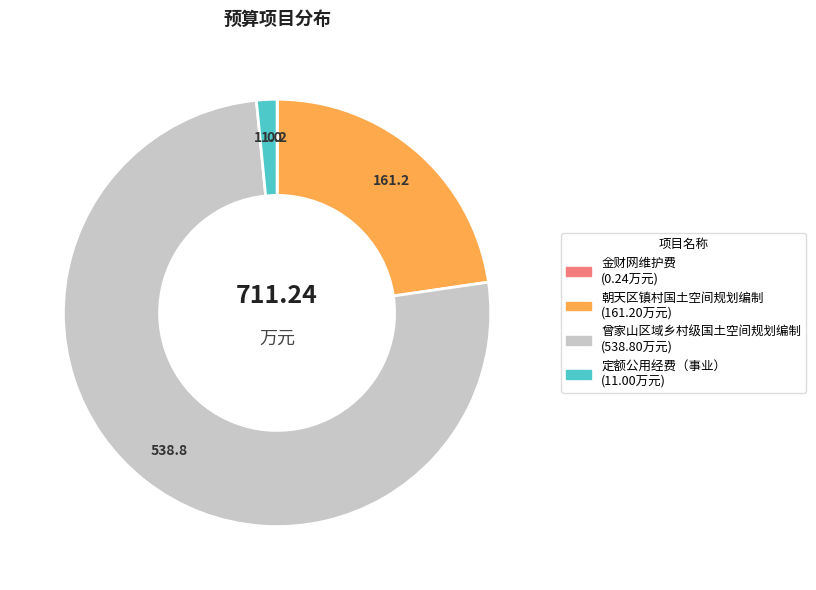

The 朝天区镇村国土空间规划编制 slice represents 23% of the pie. True or false?

True